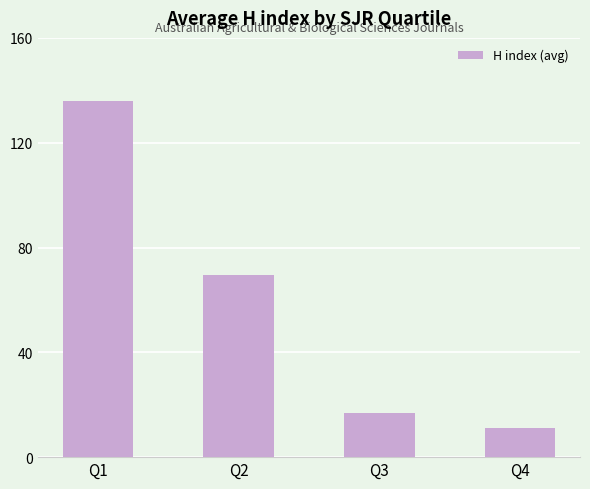

Rank the categories by value from highest to lowest.

Q1, Q2, Q3, Q4